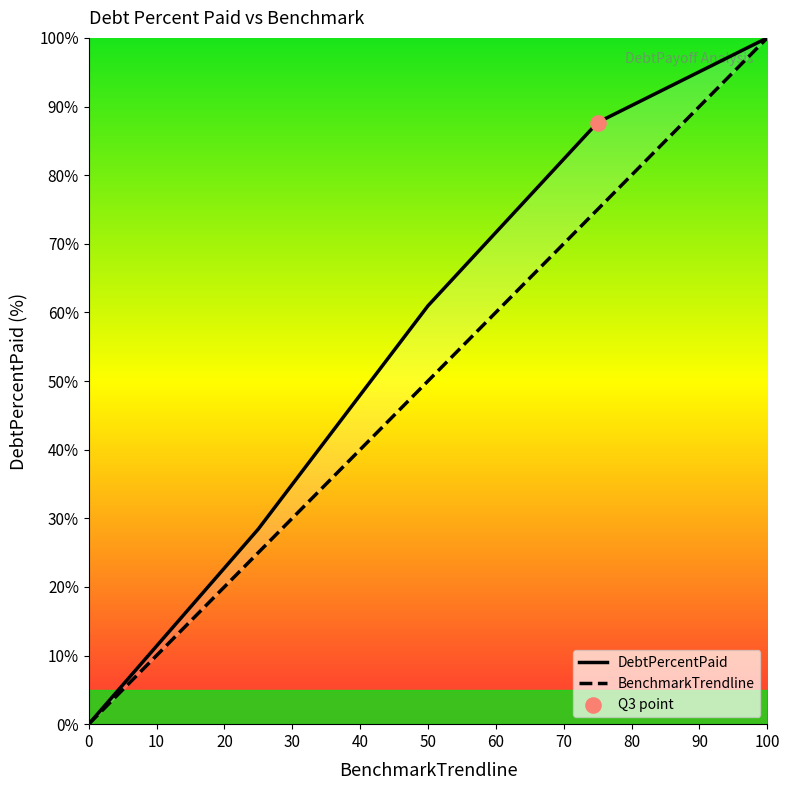

Which series has the widest spread of Y values?

DebtPercentPaid